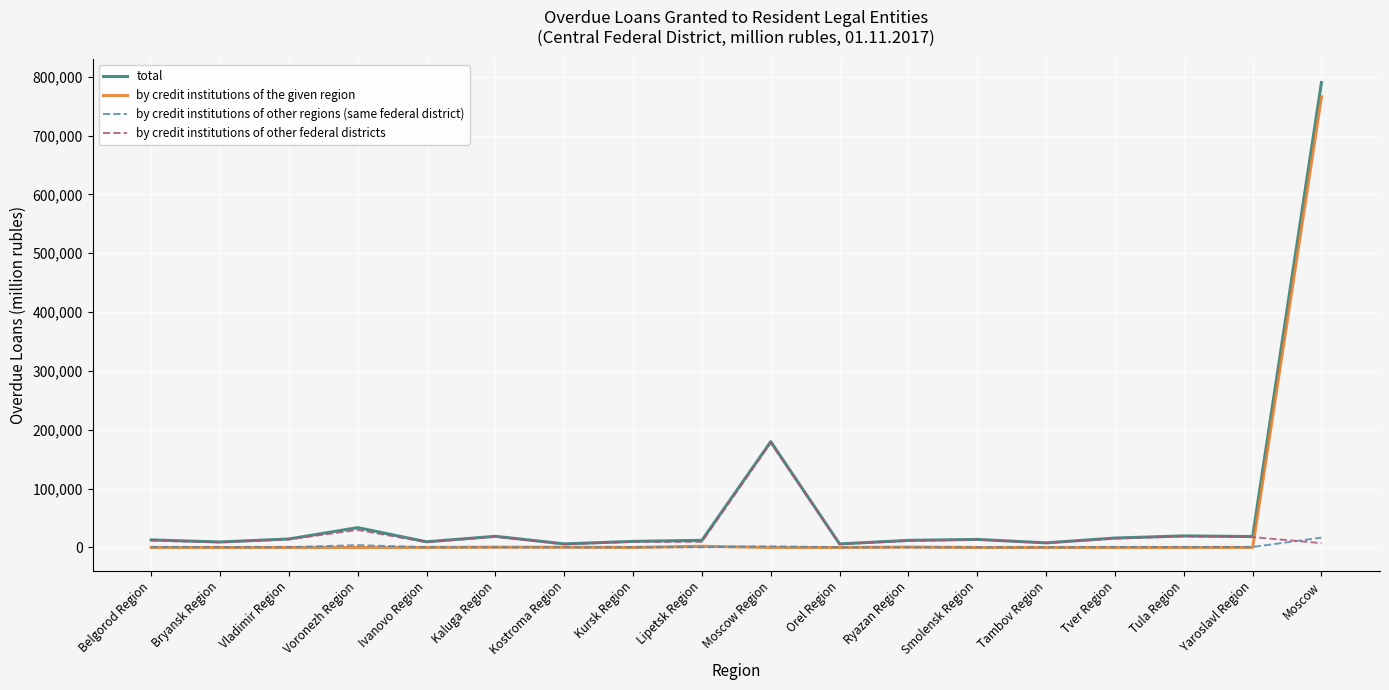

Which series has the largest range (max minus min)?

total